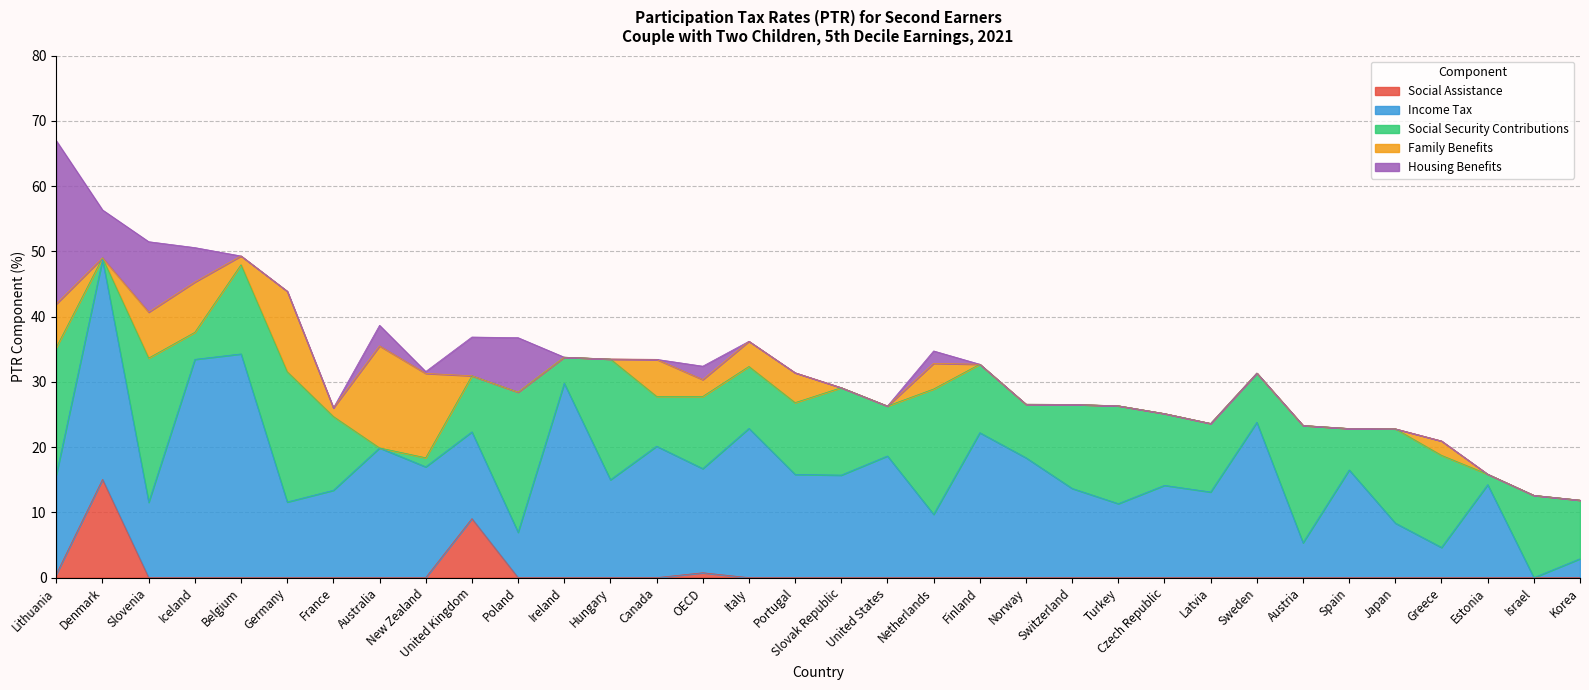

Which series has the widest spread of values?

Income Tax